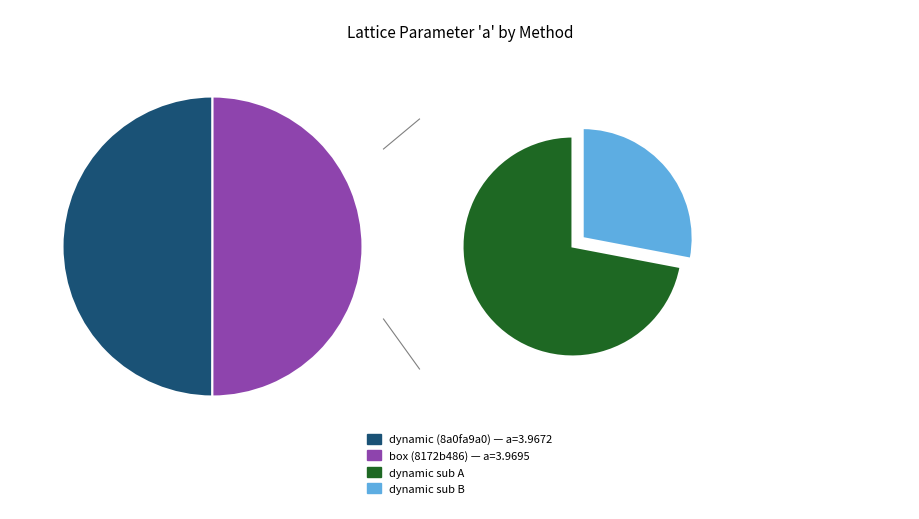

What is the ratio of the value at box (8172b486) to the value at dynamic (8a0fa9a0)?

1.0